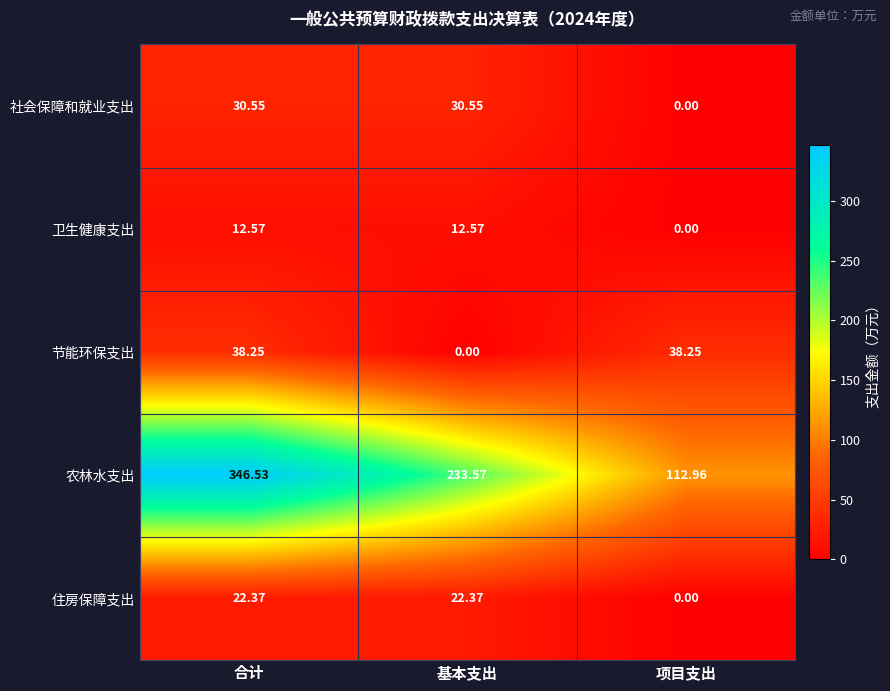

Count the number of categories in the chart.

3